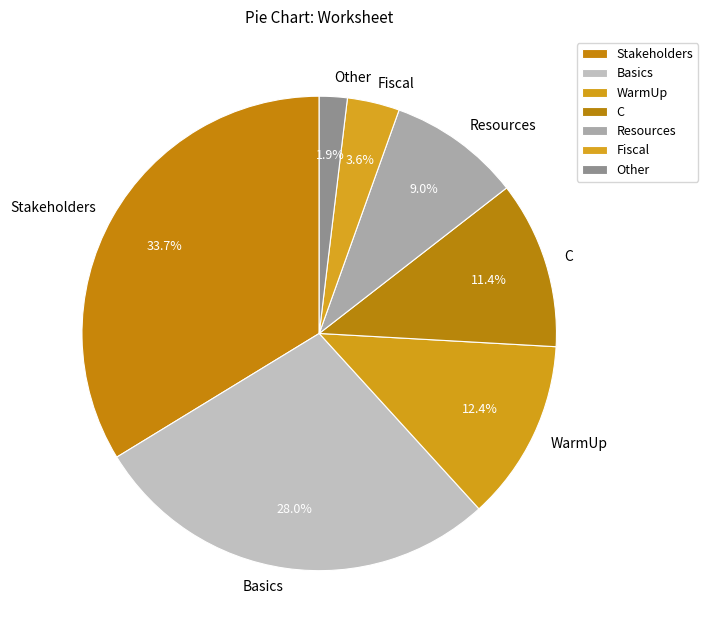

What percentage is the Basics slice, to the nearest percent?

28%